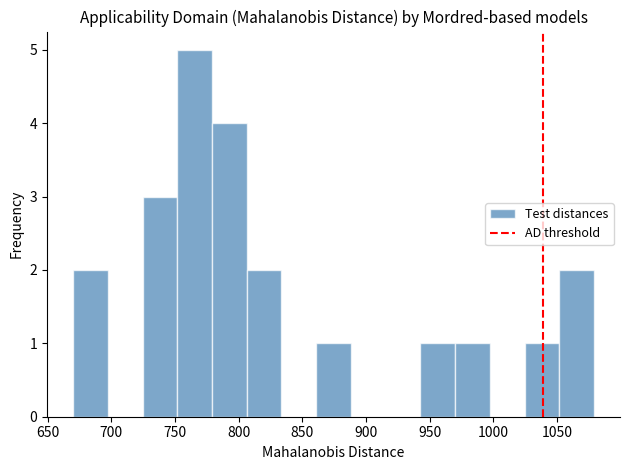

Reading left to right, transcribe this chart: for each bar, give the range it covers on the x-axis and its height. Neither the bar edges nor the heights are printed on the chart, so give them approximately, as read against the axes.

670 to 695: 2
695 to 725: 0
725 to 750: 3
750 to 780: 5
780 to 805: 4
805 to 835: 2
835 to 860: 0
860 to 890: 1
890 to 915: 0
915 to 945: 0
945 to 970: 1
970 to 995: 1
995 to 1025: 0
1025 to 1050: 1
1050 to 1080: 2